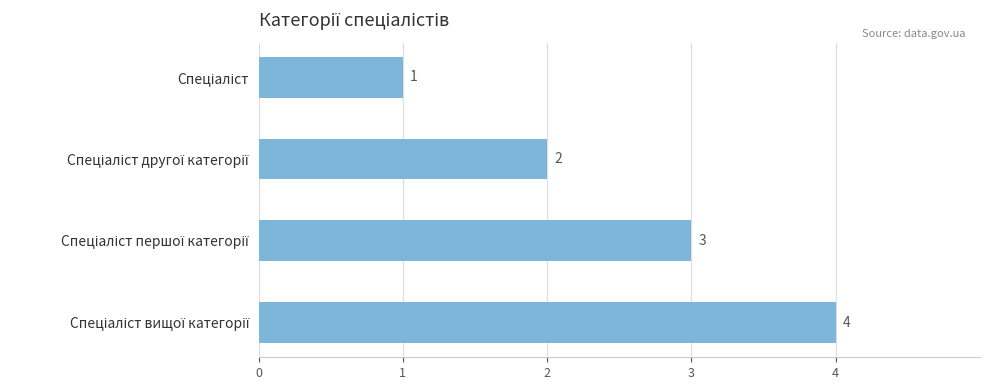

What is the value of the 3rd bar from the top?

3